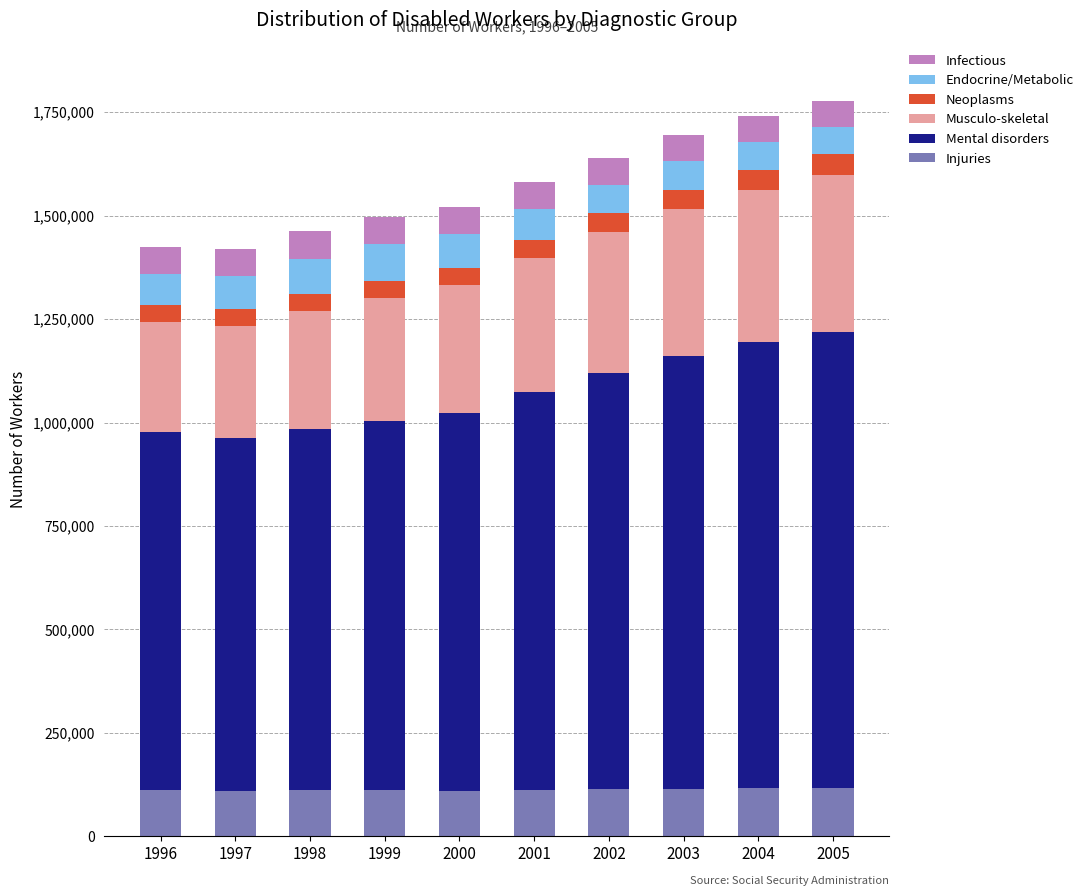

The value of Injuries at 2002 is 113785. True or false?

True